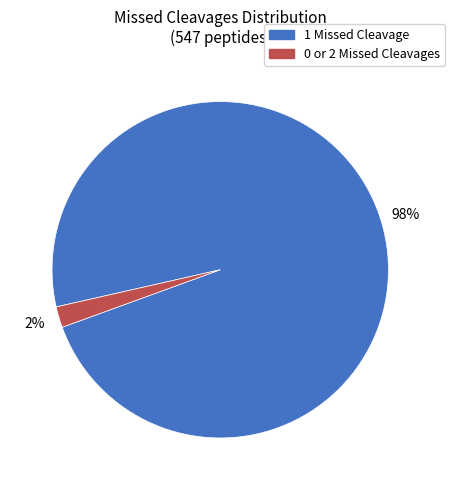

To the nearest percent, what is the average slice percentage?

50%